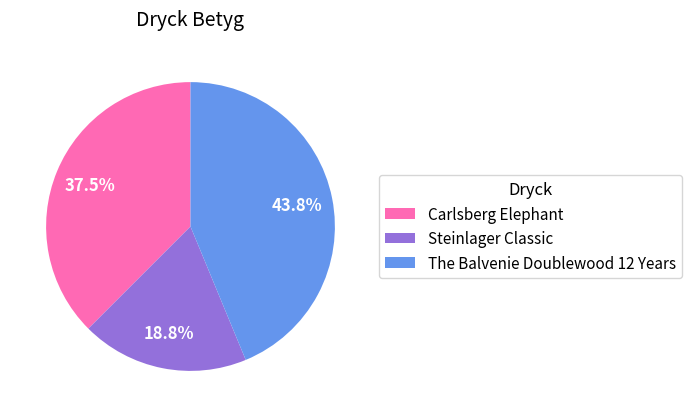

How many segments does this pie chart have?

3